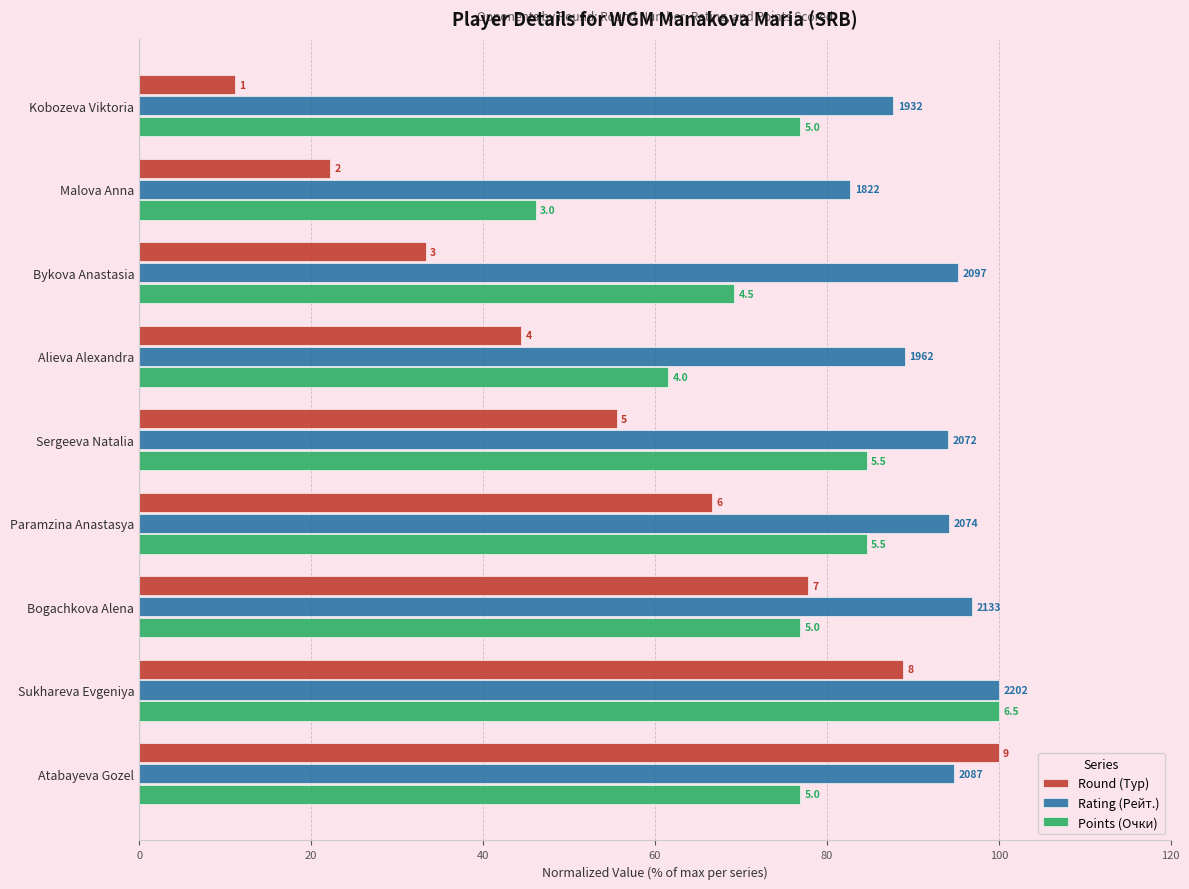

Rank the series by their average value, from highest to lowest.

Rating (Рейт.), Points (Очки), Round (Тур)